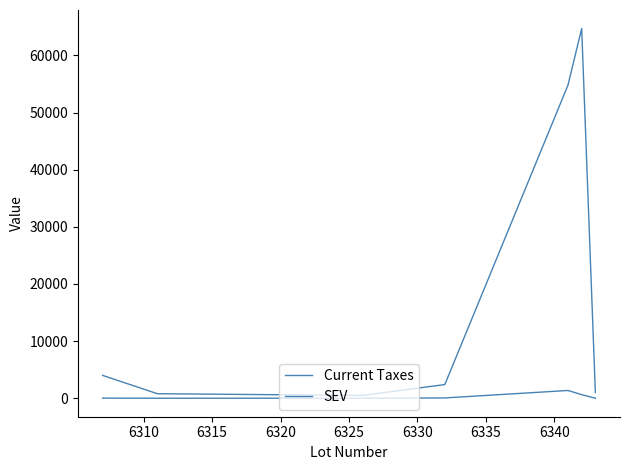

How many categories are shown in the chart?

7